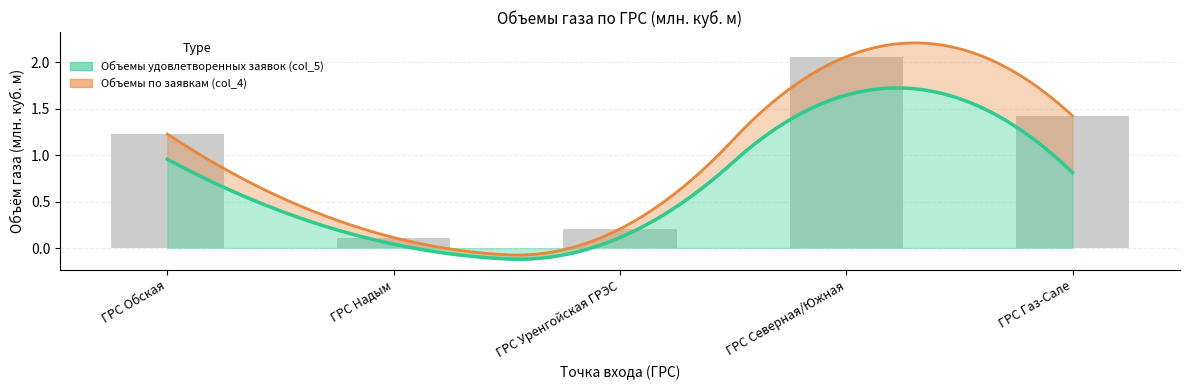

Reading right to left, what are all the values shown in this chart?

ГРС Газ-Сале=1.4	ГРС Северная/Южная=2.1	ГРС Уренгойская ГРЭС=0.2	ГРС Надым=0.1	ГРС Обская=1.2